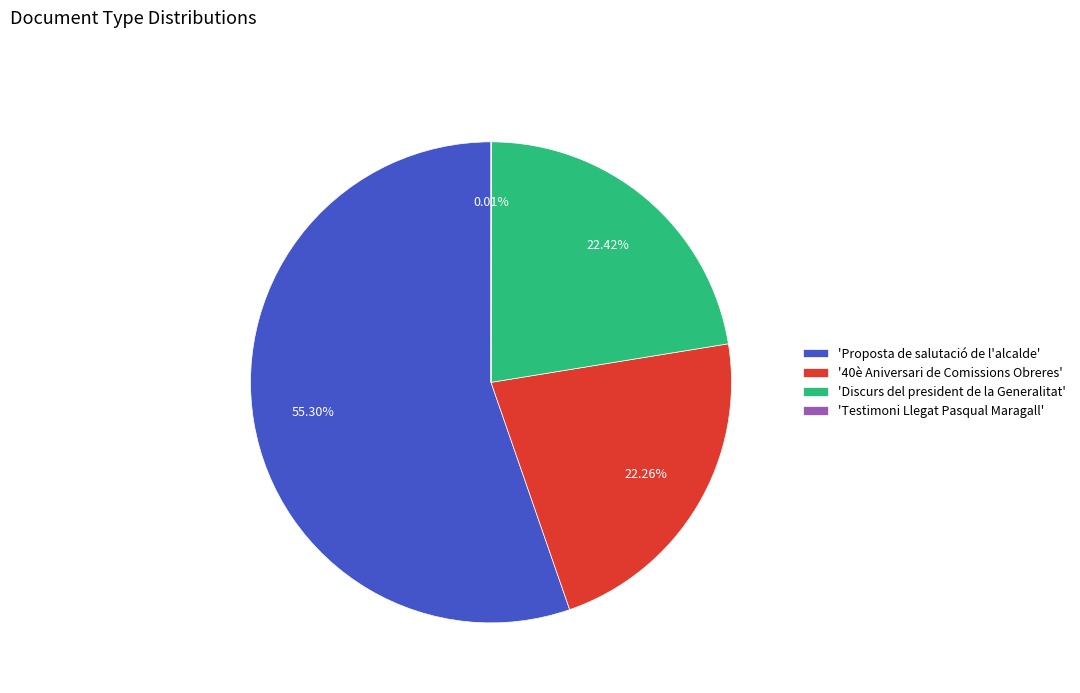

Combined, do '40è Aniversari de Comissions Obreres' and 'Proposta de salutació de l'alcalde' account for over 50%?

Yes